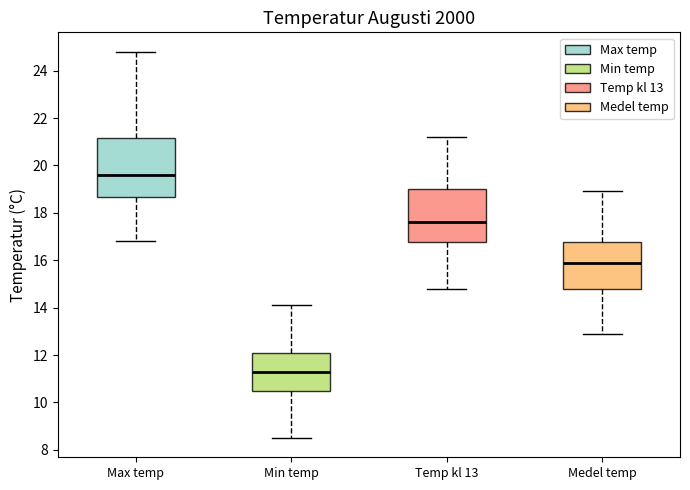

Which box is the tallest, from its lower edge to its upper edge?

Max temp